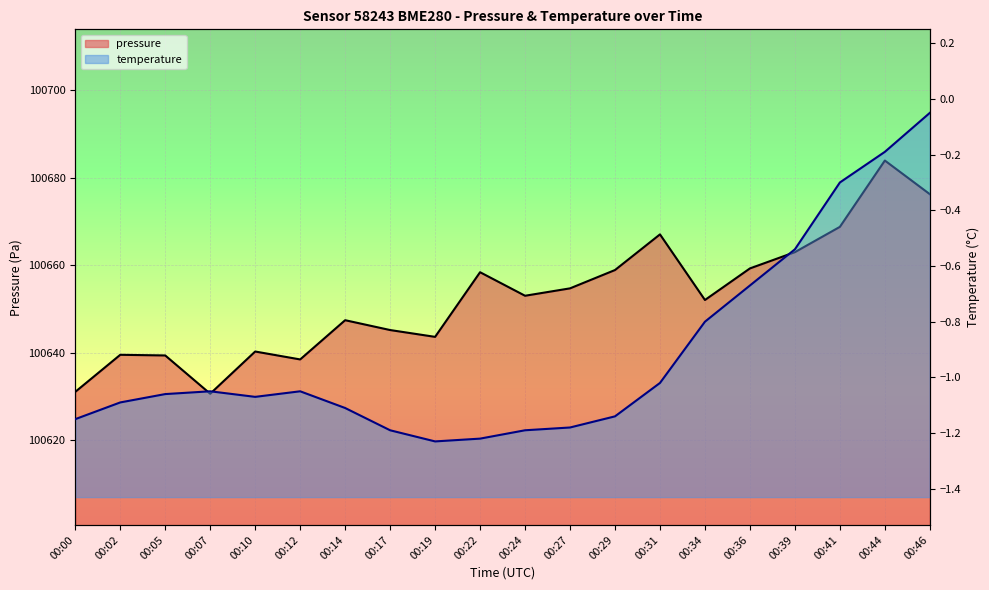

Which label corresponds to the largest value in the chart?

00:44